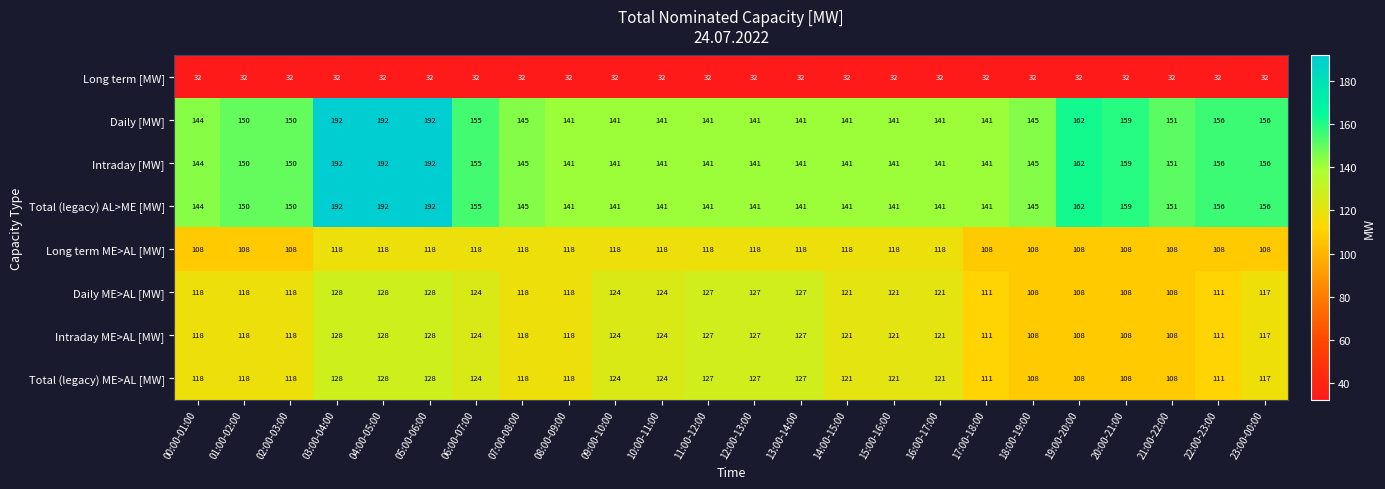

Is the value of Total (legacy) ME>AL [MW] at 04:00-05:00 greater than the value of Intraday ME>AL [MW] at 22:00-23:00?

Yes